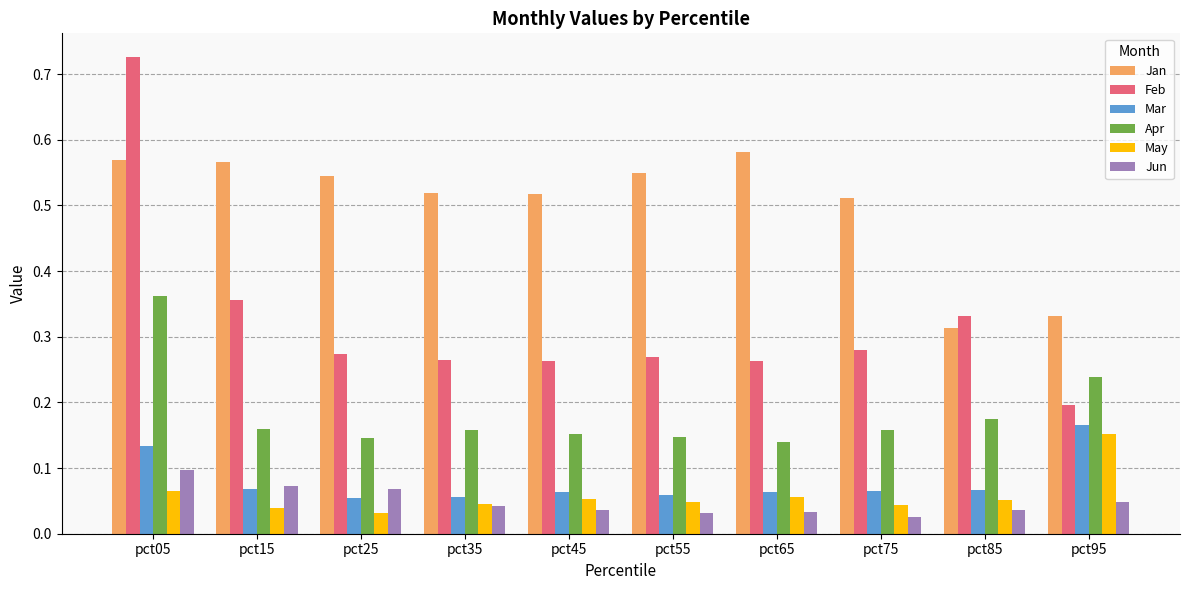

How many bars are there in each group?

6